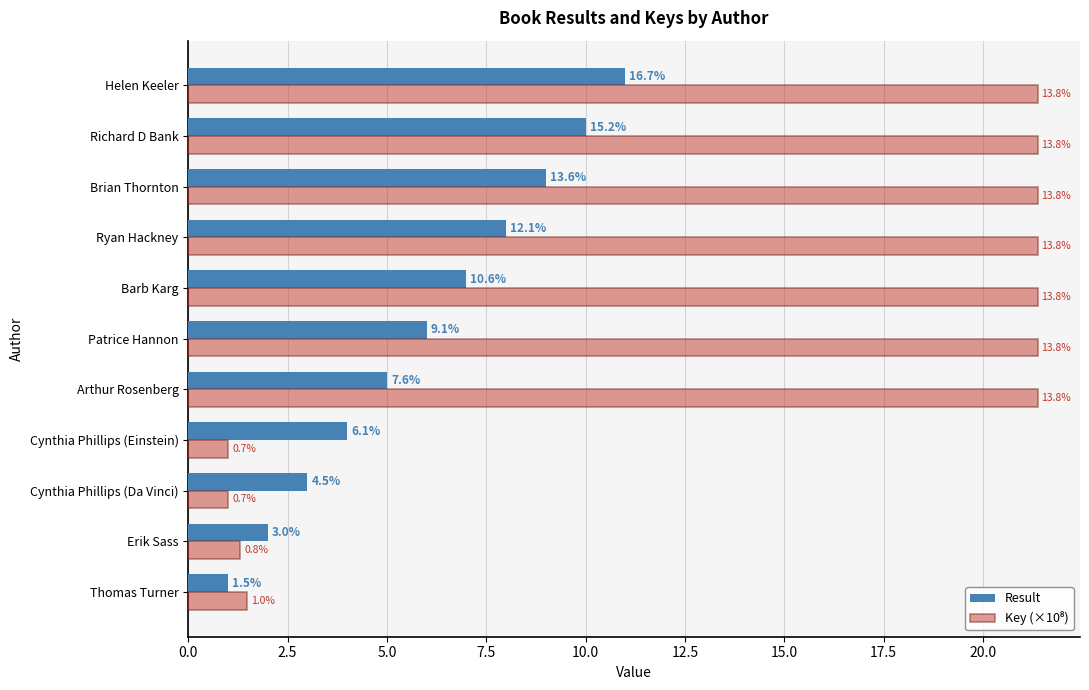

Does the chart contain any negative values?

No